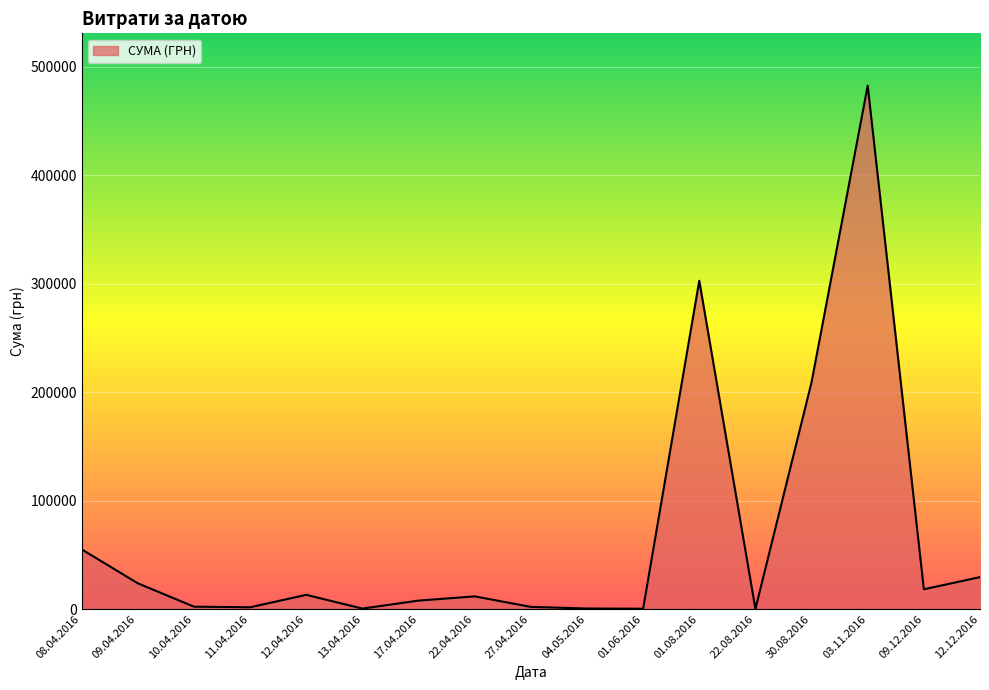

What is the difference between the values at 09.04.2016 and 08.04.2016?

31302.5